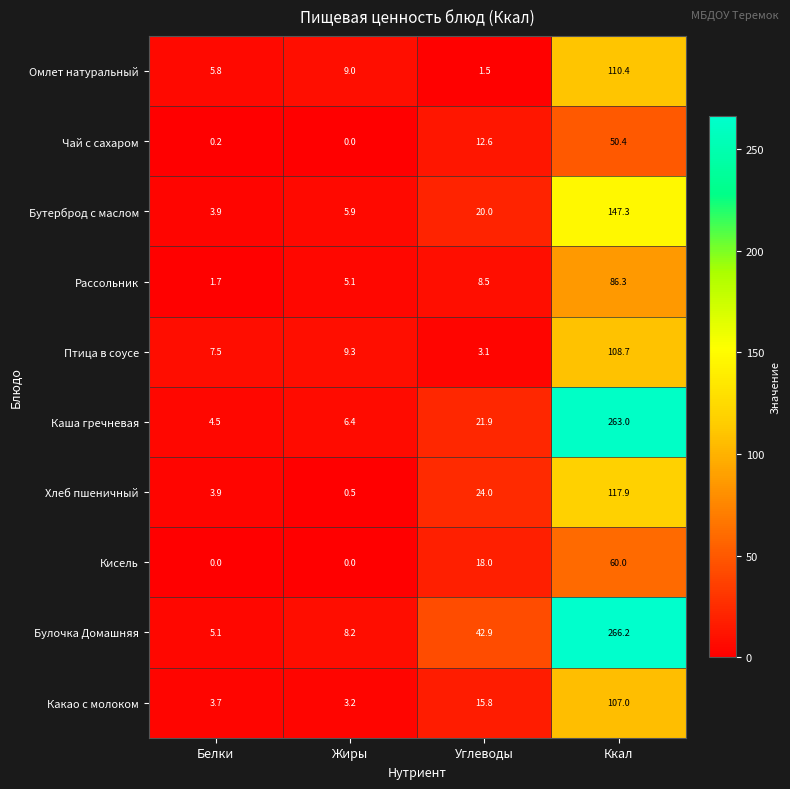

Which series has the largest total across all categories?

Булочка Домашняя